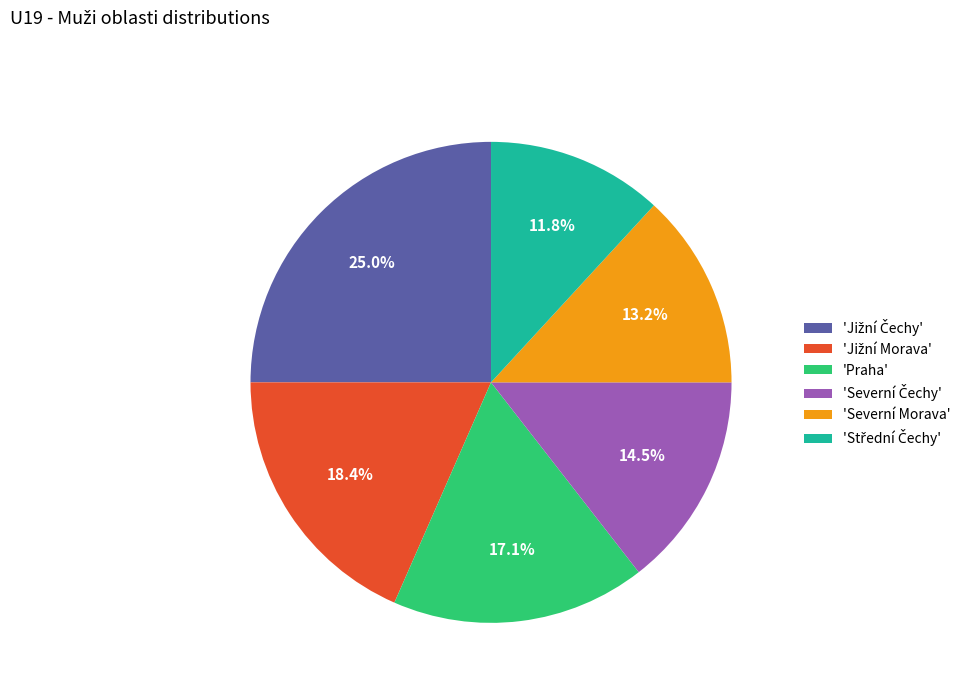

How many slices are in this pie chart?

6